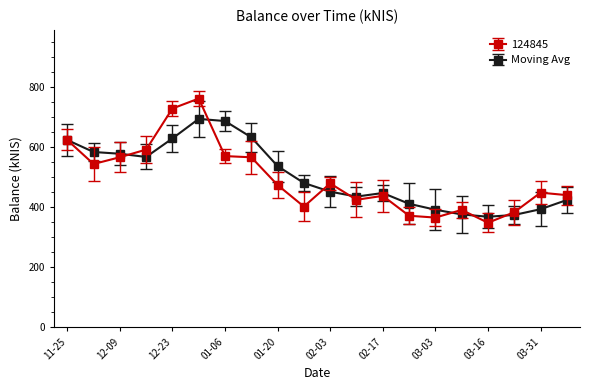

What is the value of the Moving Avg point at the 17th from the left?

368.5